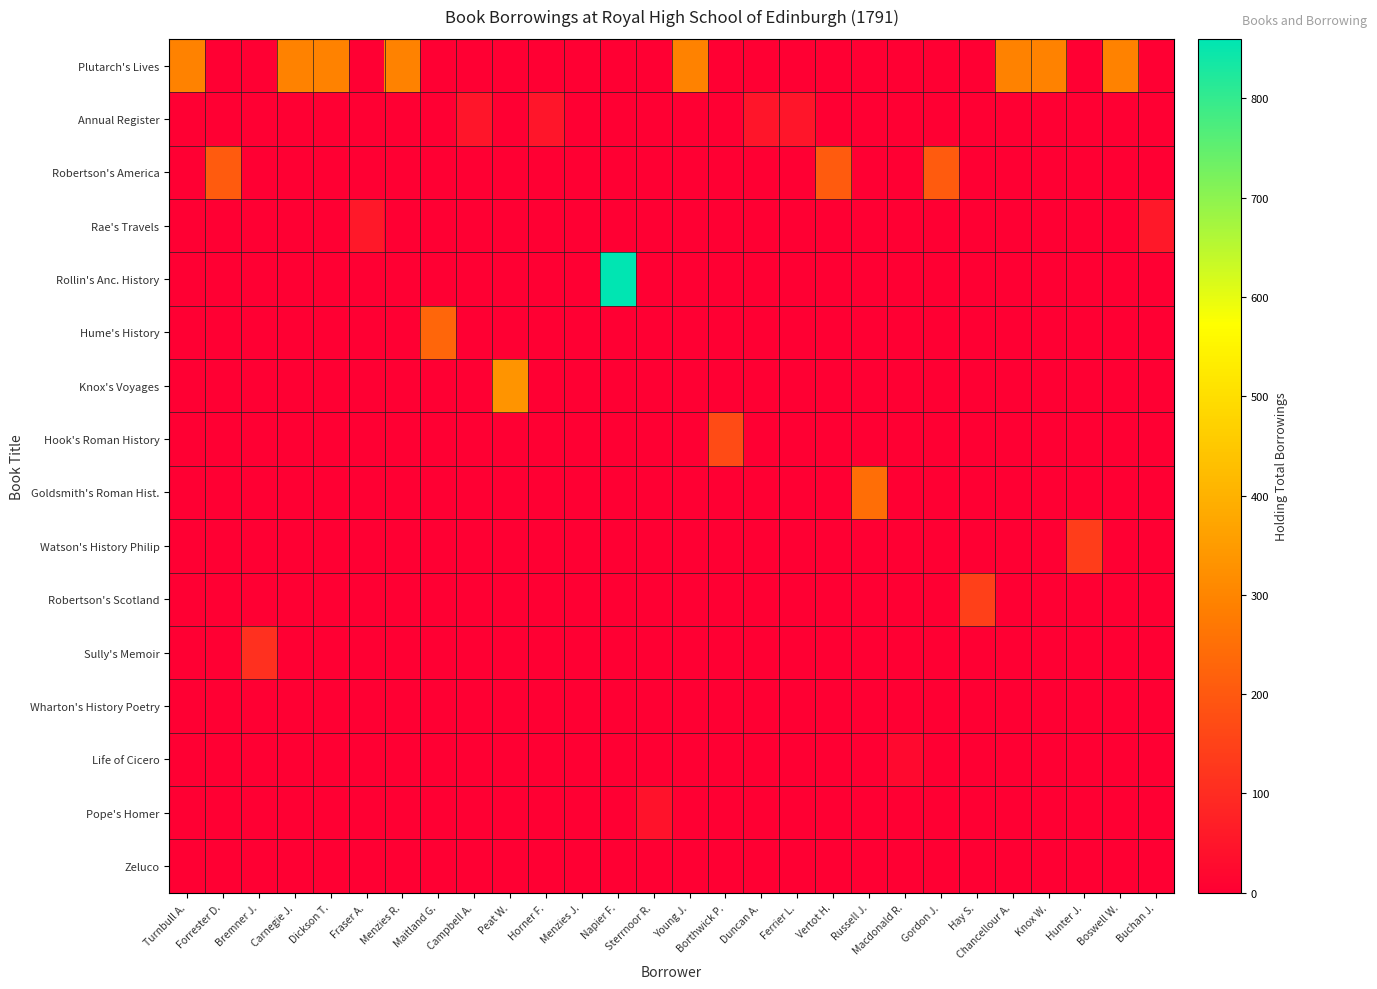

Which category has the lowest value across all series?

Forrester D.